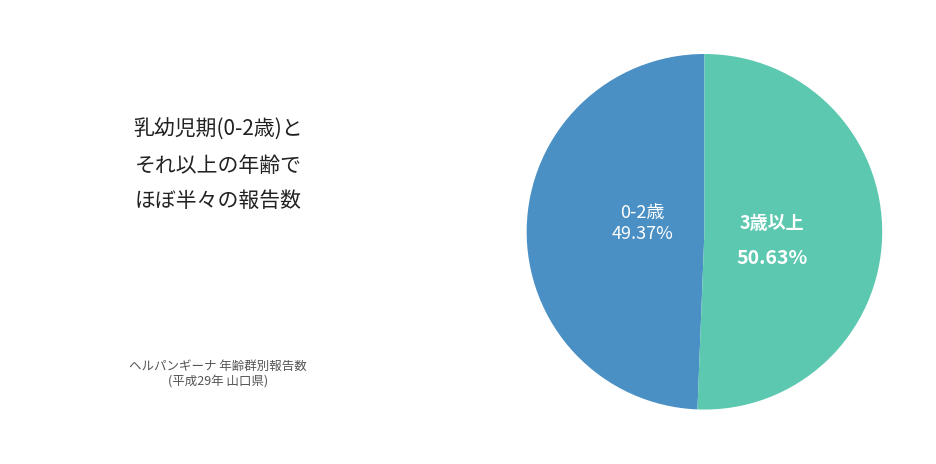

What is the ratio of the value at 0-2歳 to the value at 3歳以上?

1.0